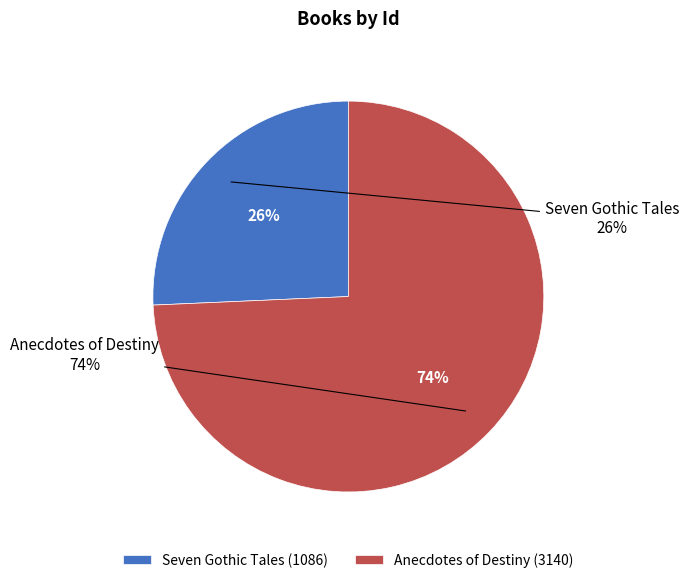

What portion of the pie excludes Anecdotes of Destiny?

25.7%